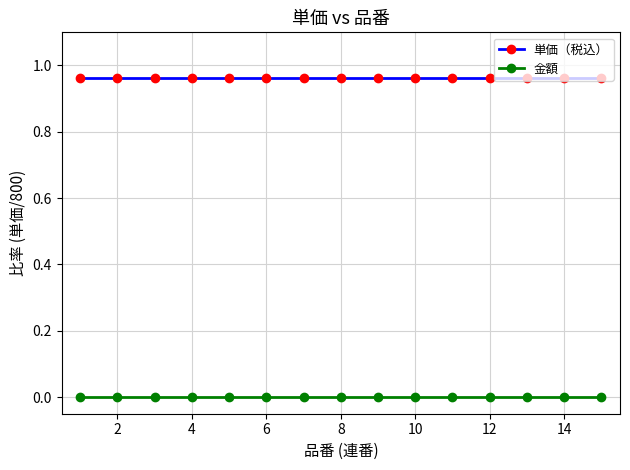

How many lines are shown in the chart?

2